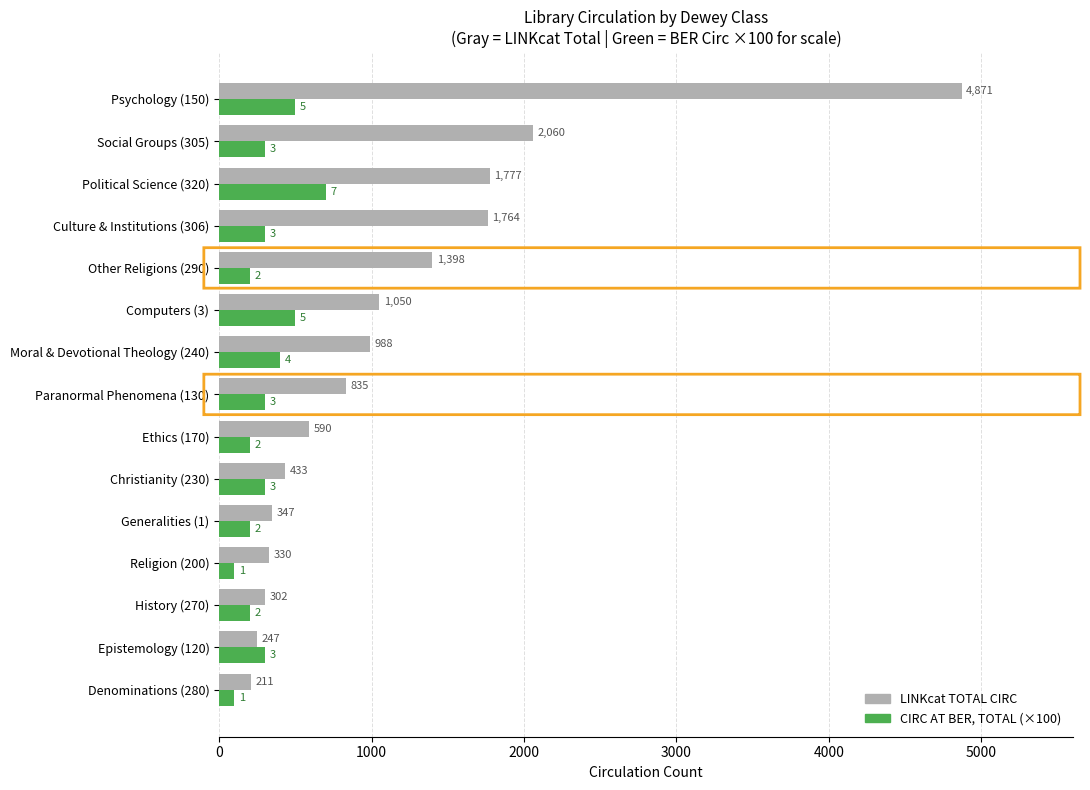

What is the average value of the LINKcat TOTAL CIRC series?

1147